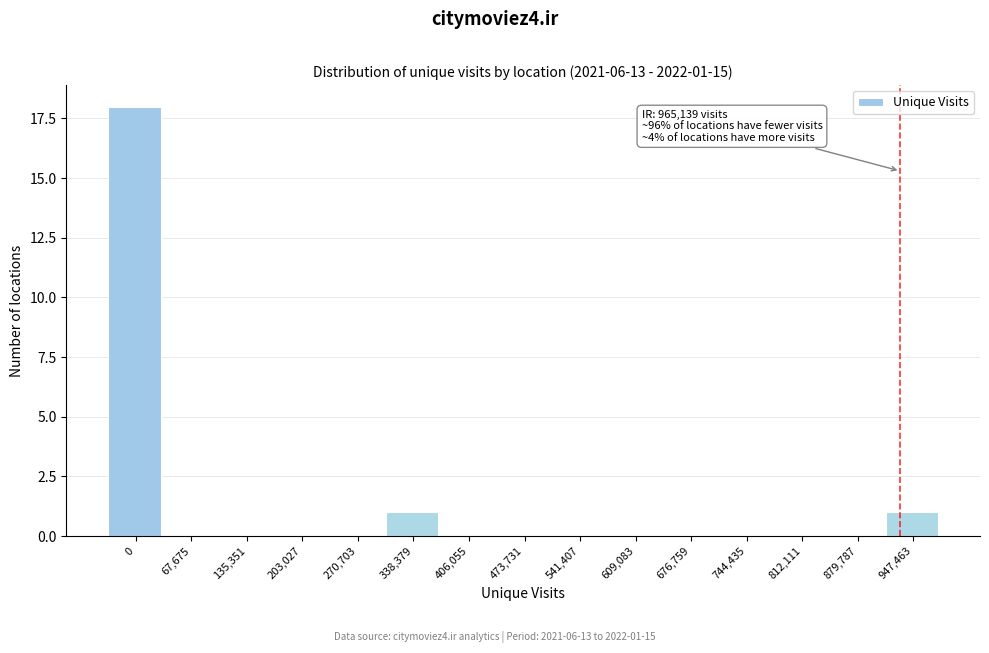

Reading left to right, list all the values displayed in this chart.

0=18	67,675=0	135,351=0	203,027=0	270,703=0	338,379=1	406,055=0	473,731=0	541,407=0	609,083=0	676,759=0	744,435=0	812,111=0	879,787=0	947,463=1